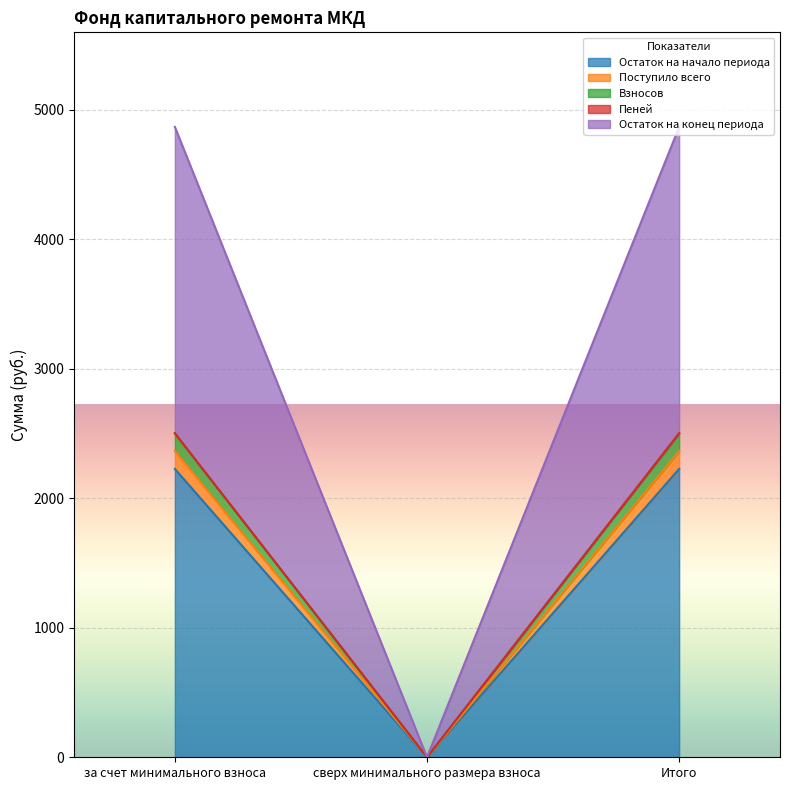

At which label does Пеней first exceed 2503?

за счет минимального взноса